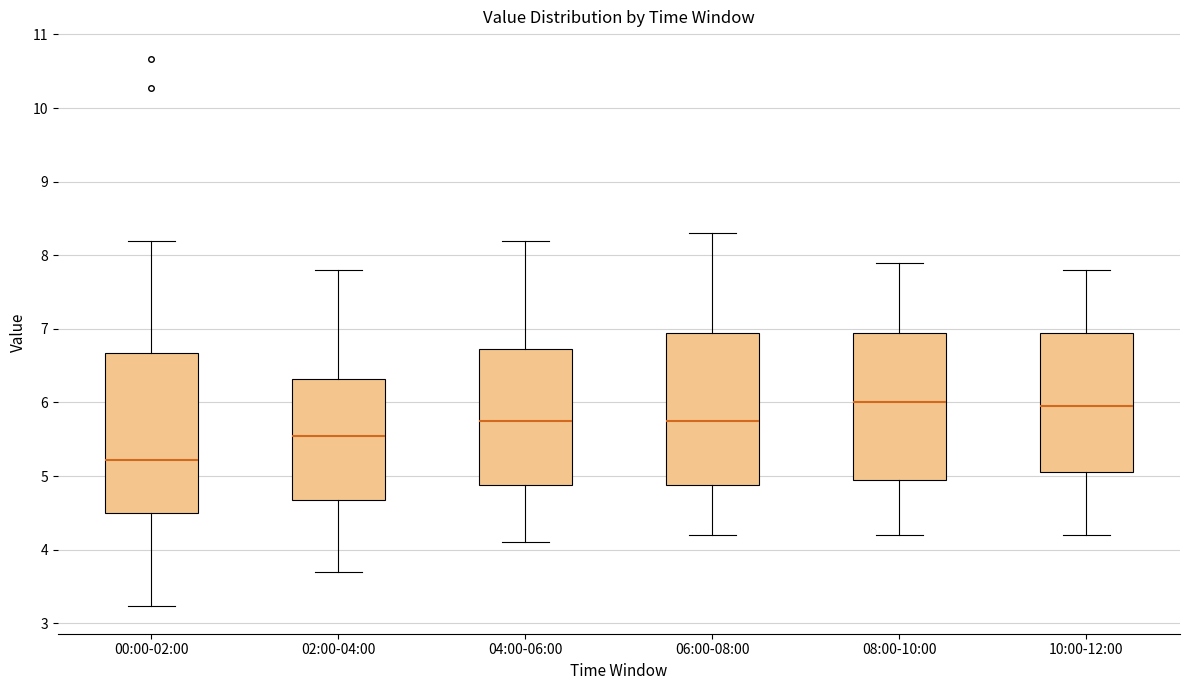

Which box's median line is the lowest?

00:00-02:00